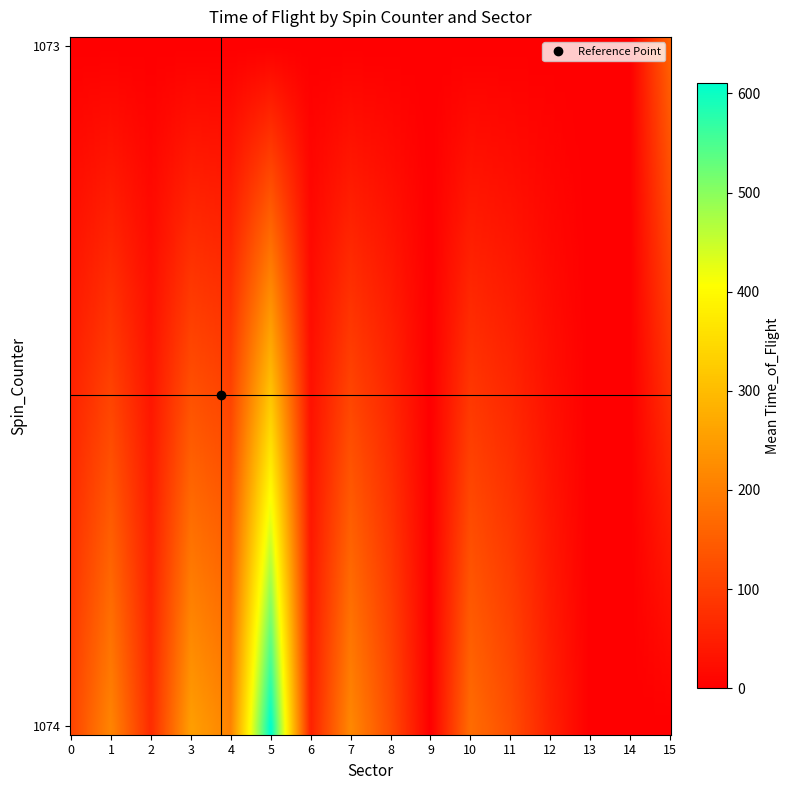

Read the 1074_6 value at 1, to the nearest 10.

50